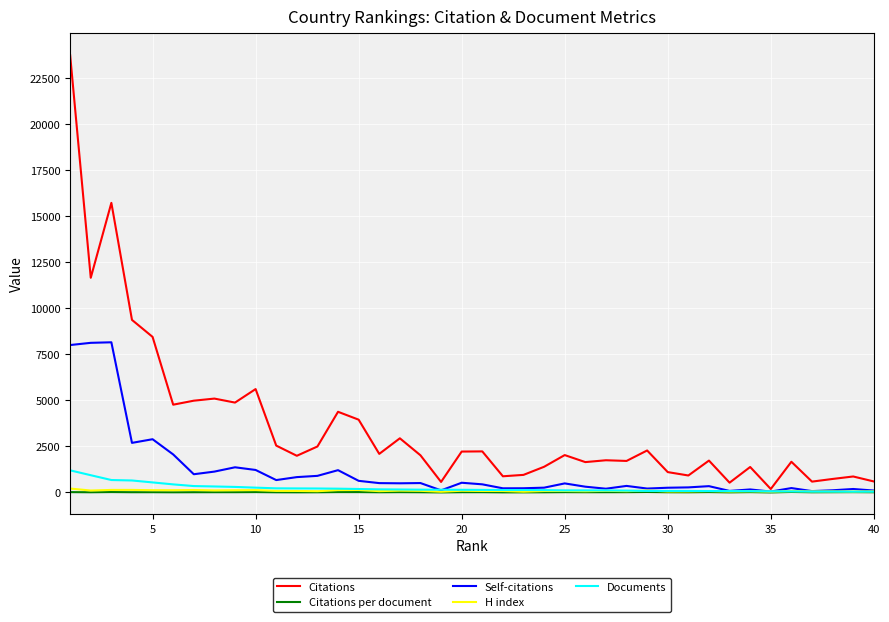

What is the highest value of the Documents series?

1202.0